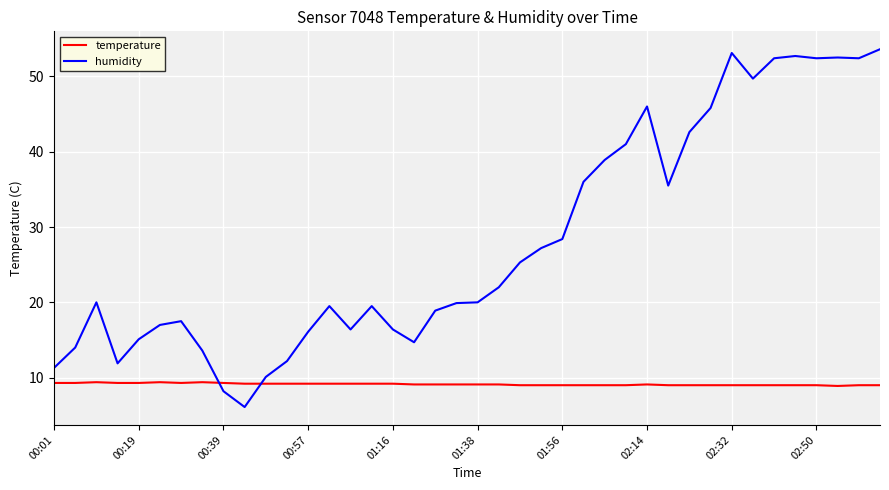

Which series has the largest total across all categories?

humidity